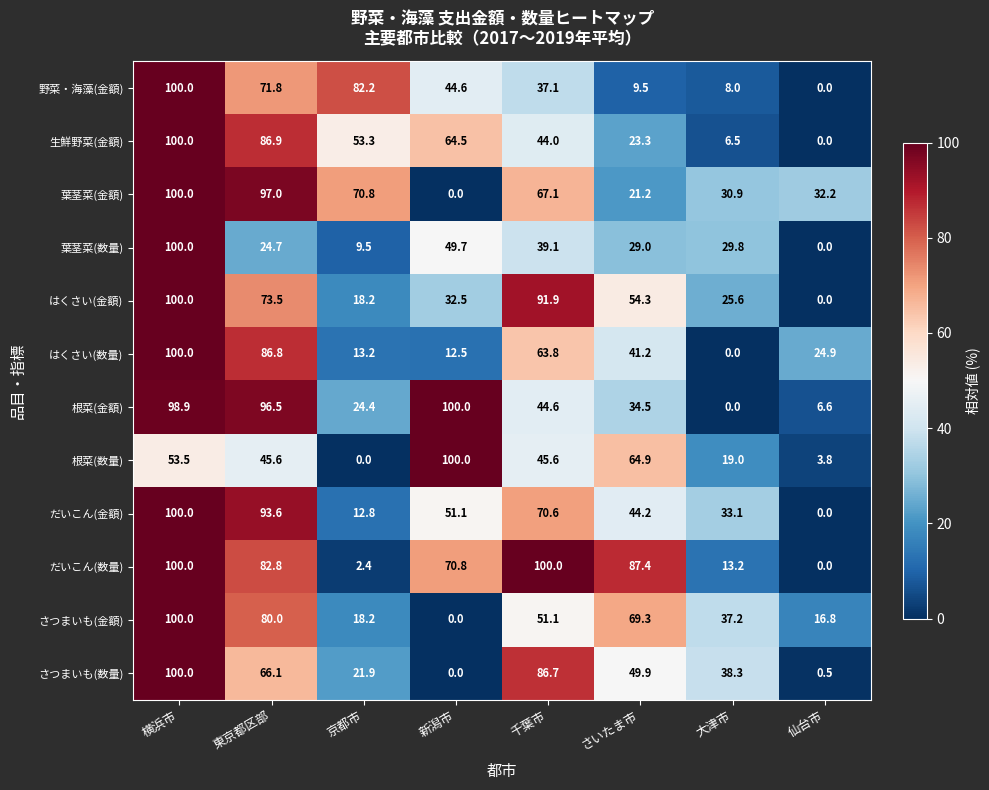

What is the average value of the だいこん(金額) series?

50.7